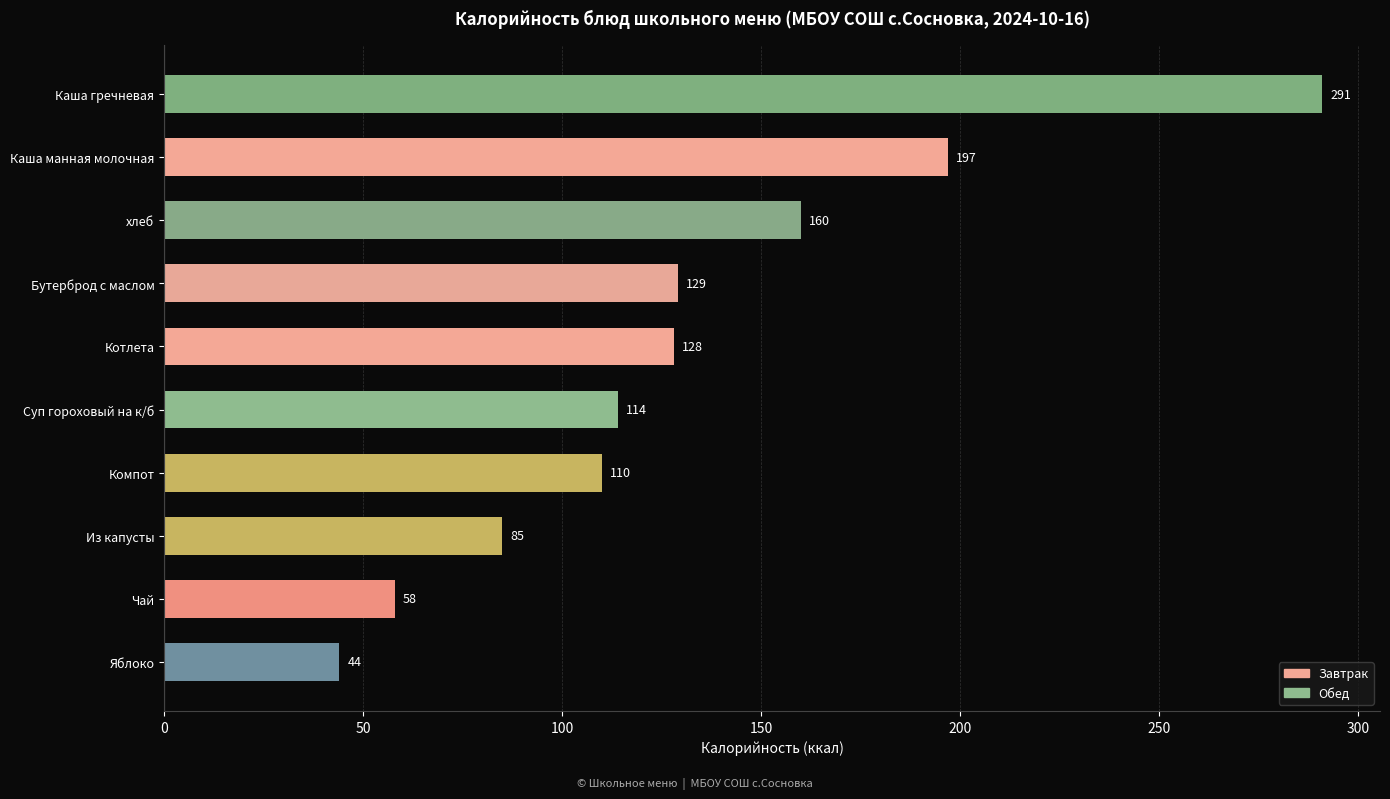

How many values are between 85 and 160?

6